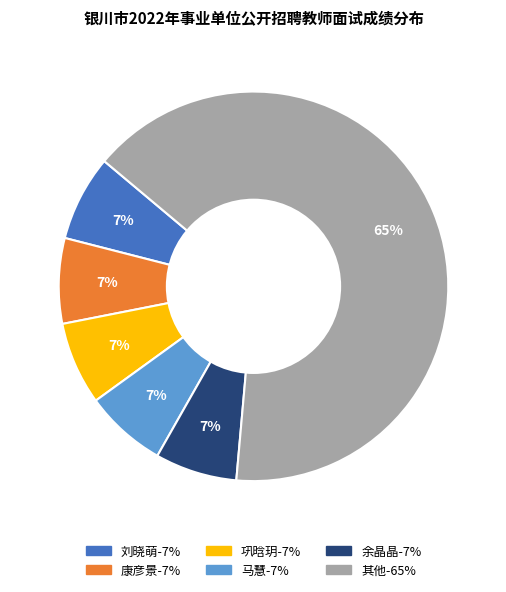

Is there any slice that represents more than half of the pie?

Yes